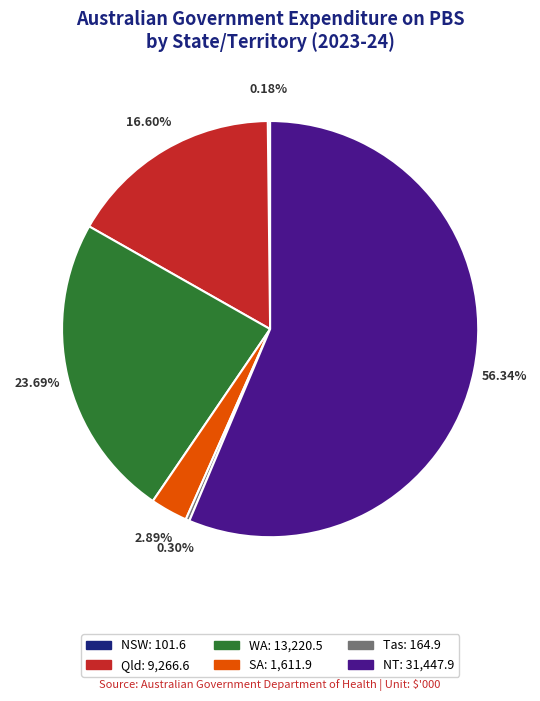

Do Qld and NT together represent more than half of the pie?

Yes